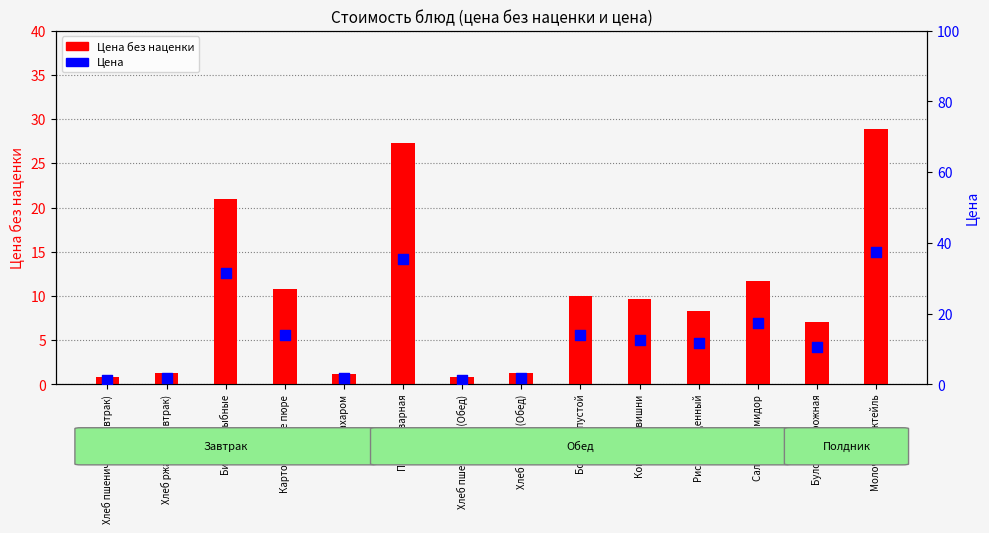

At how many categories does at least one series exceed 14?

5